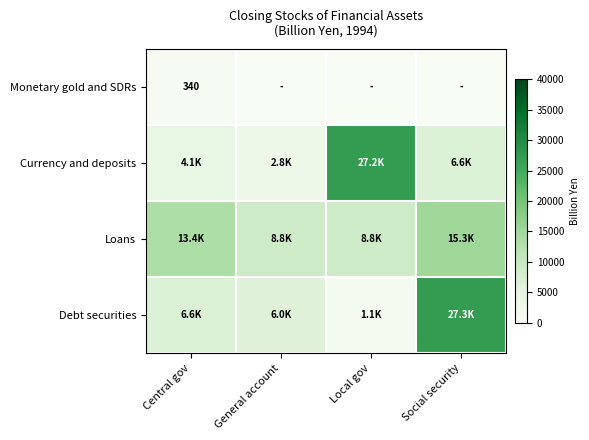

Is it true that Monetary gold and SDRs equals 340.0 at Central gov?

True